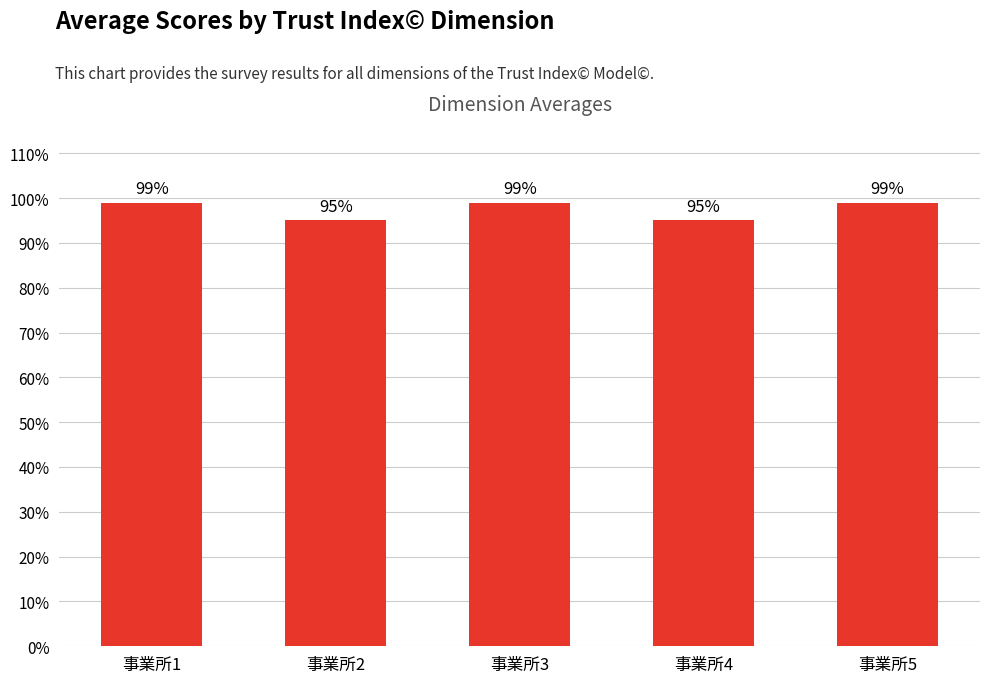

Reading left to right, transcribe all the data shown in this chart.

99	95	99	95	99